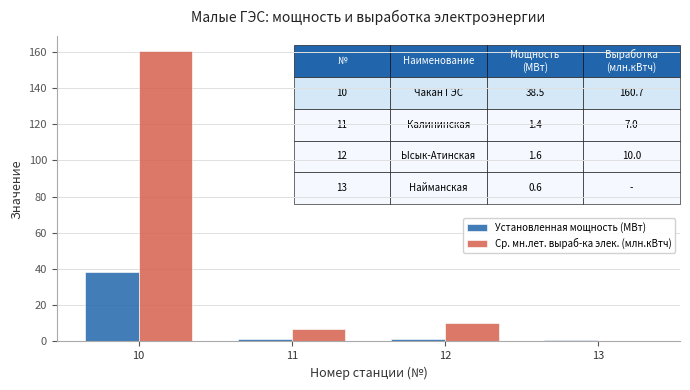

The Ср. мн.лет. выраб-ка элек. (млн.кВтч) series shows 10.0 at 12. True or false?

True